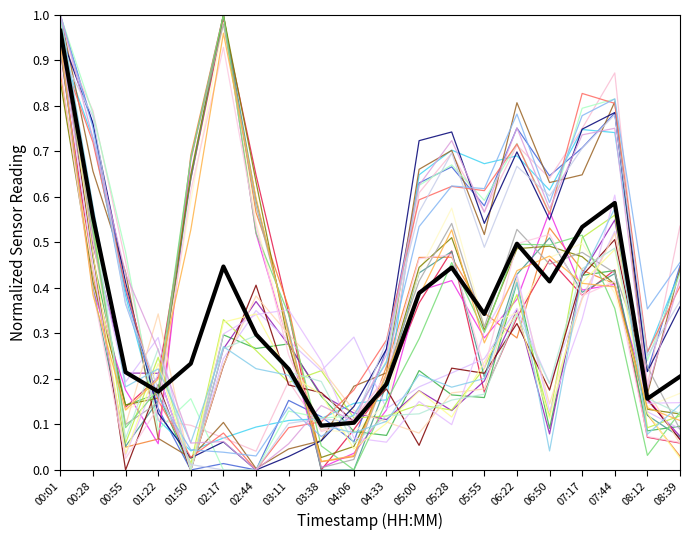

Is this an area chart (filled region under the line)?

No